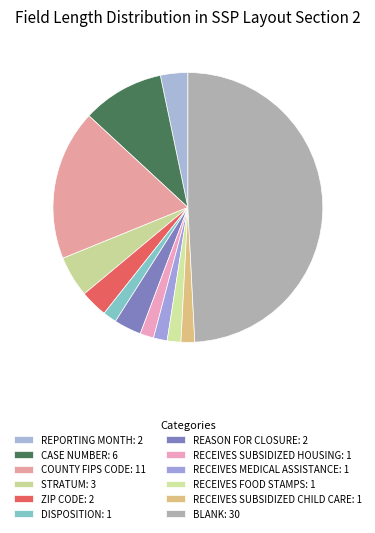

What portion of the pie excludes REPORTING MONTH?

96.7%